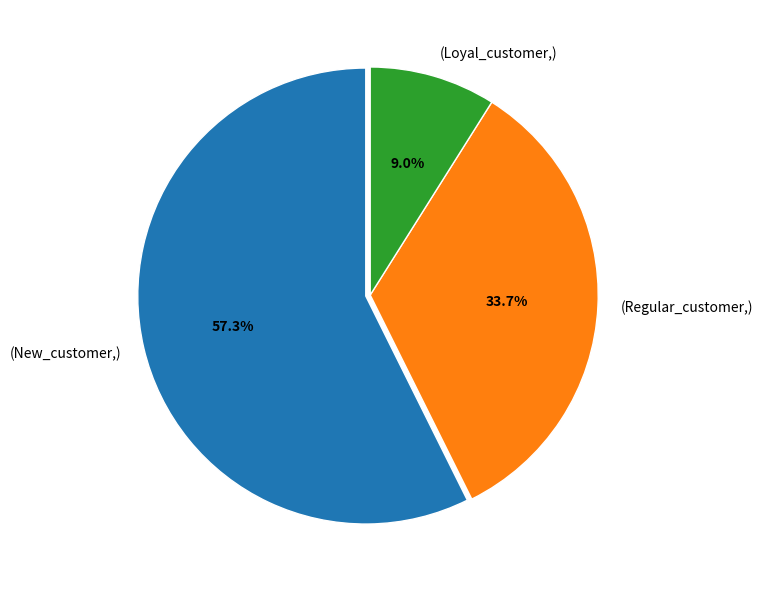

Is (Loyal_customer,) the majority of the pie?

No